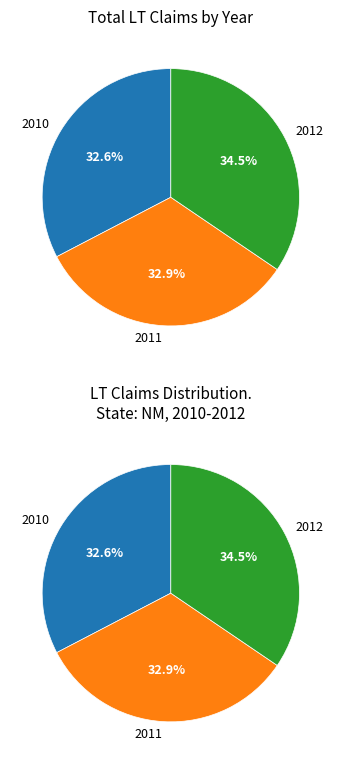

Which has a higher value, 2011 or 2012?

2012